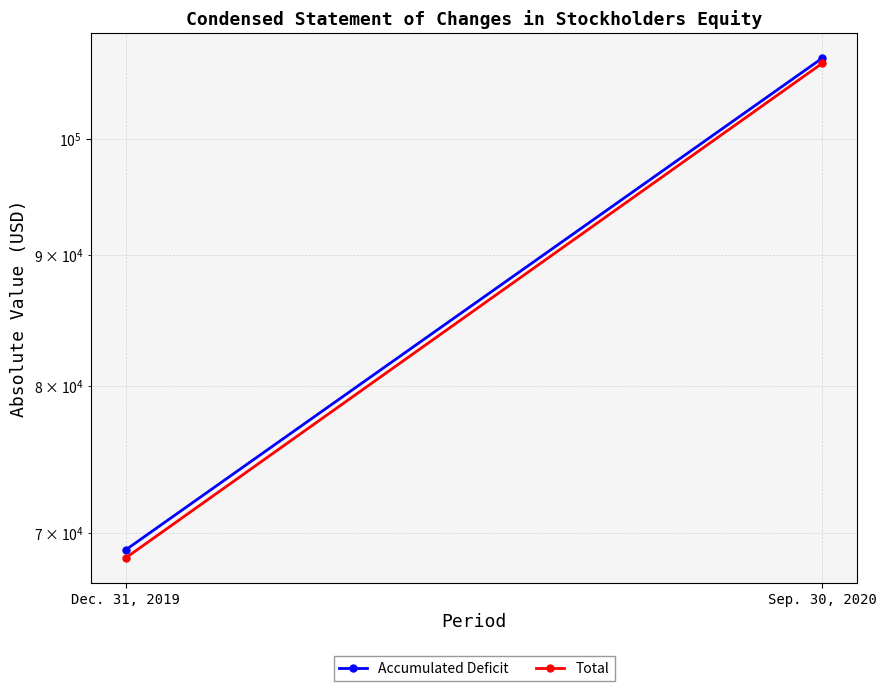

What is the sum of the Total values at Dec. 31, 2019 and Sep. 30, 2020?

175523